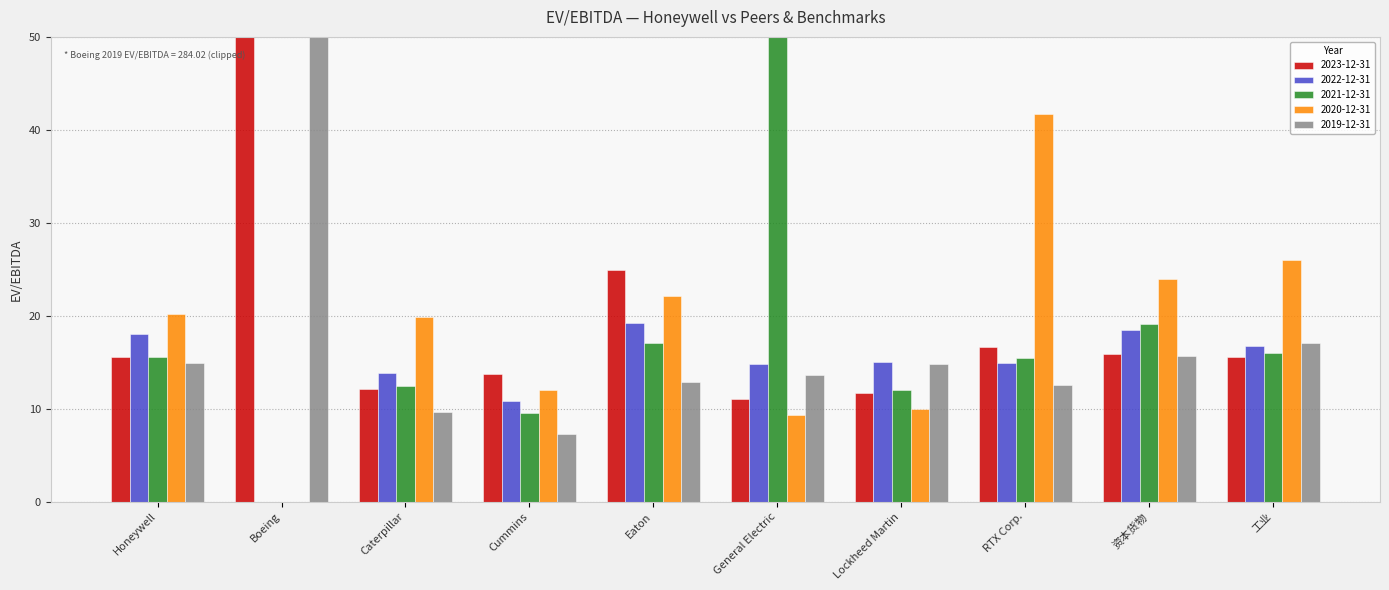

The value of 2020-12-31 at RTX Corp. is 15.9. True or false?

False